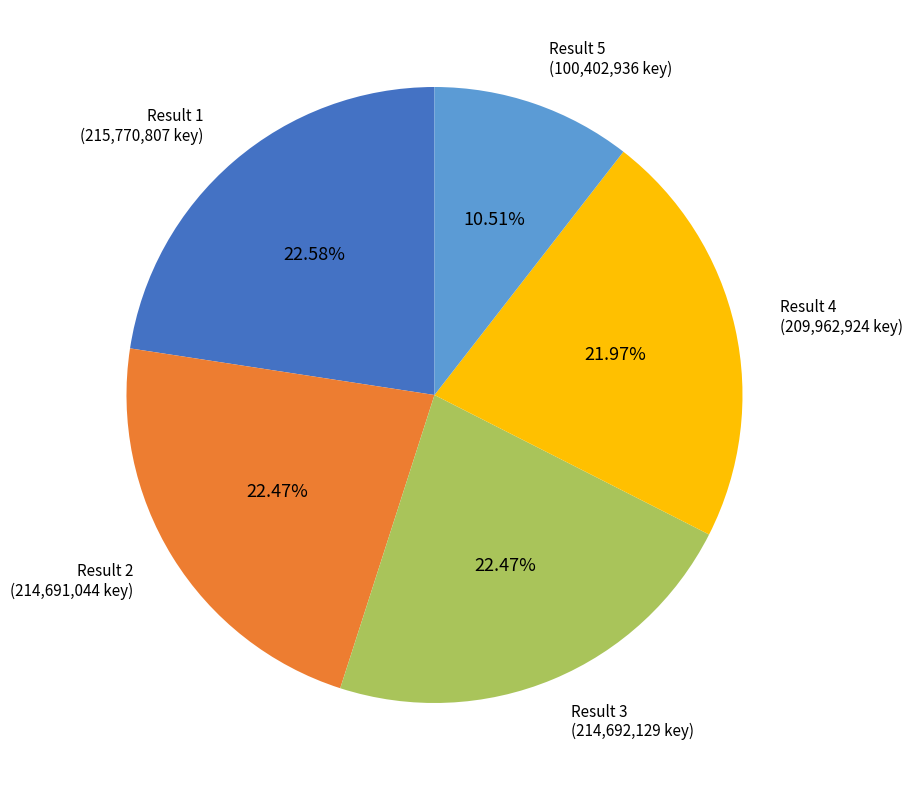

Do Result 5 and Result 4 together represent more than half of the pie?

No